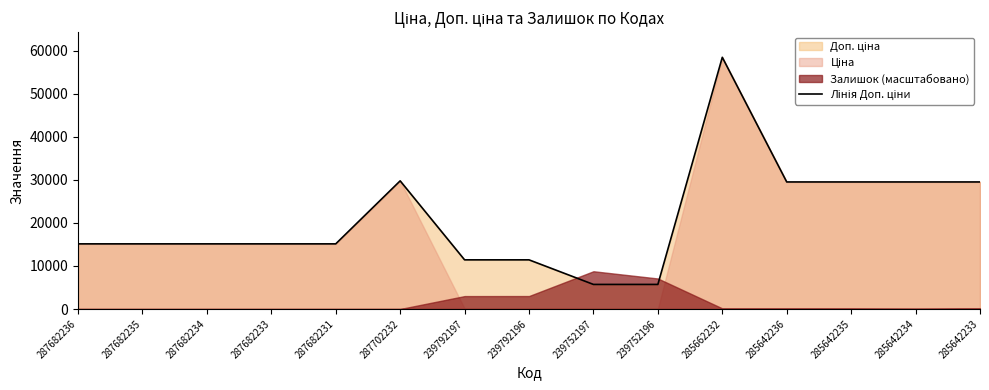

Approximately how many times larger is the value at 285642236 compared to 239792197?

2.6